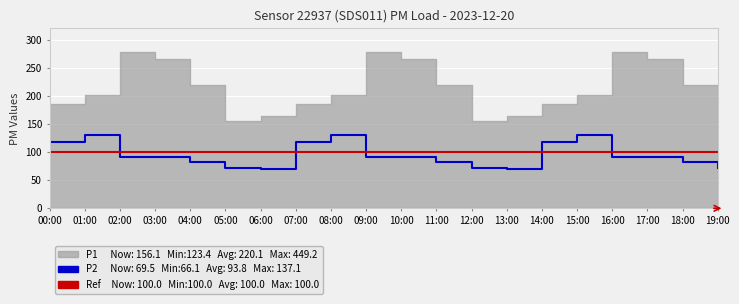

What is the label of the 12th point from the left?

11:00